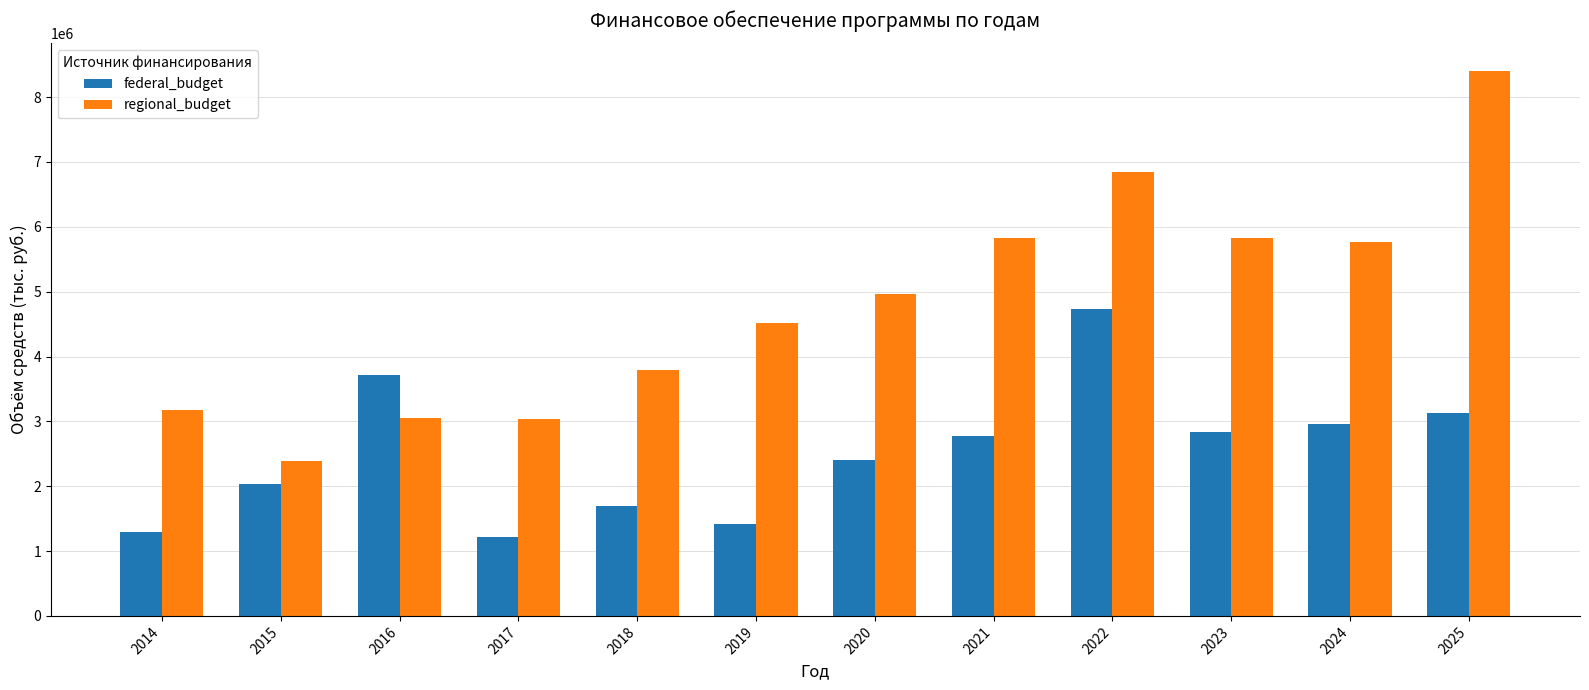

What is the spread (max minus min) of values at 2018?

2085001.2